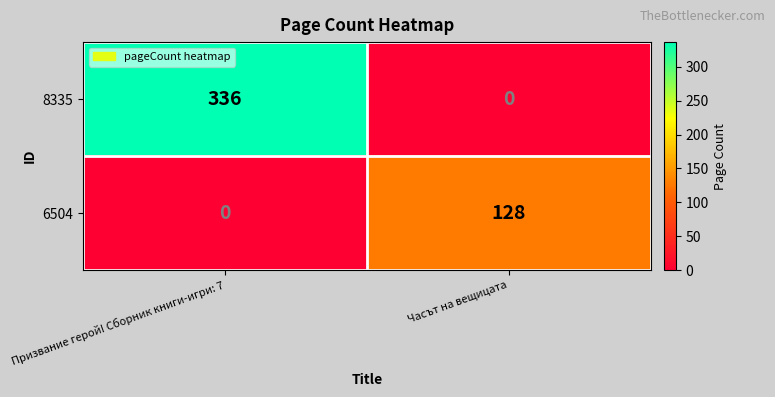

At which category is the sum across all series the highest?

Призвание герой! Сборник книги-игри: 7